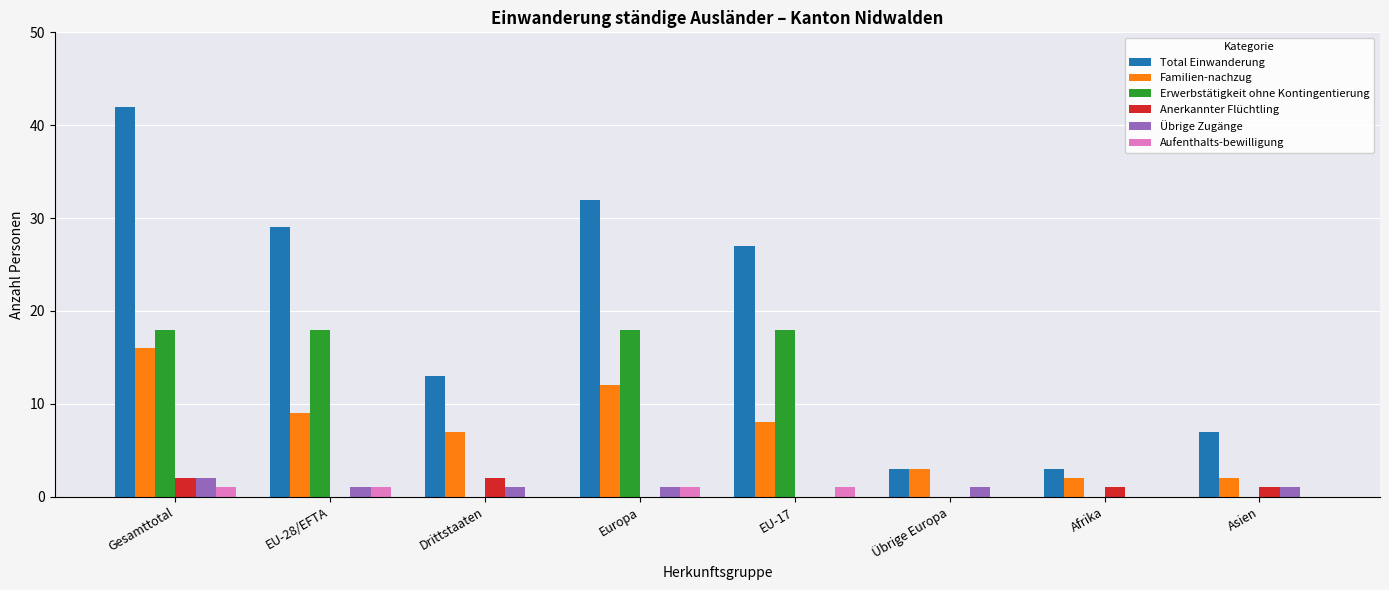

What is the sum of all Total Einwanderung values?

156